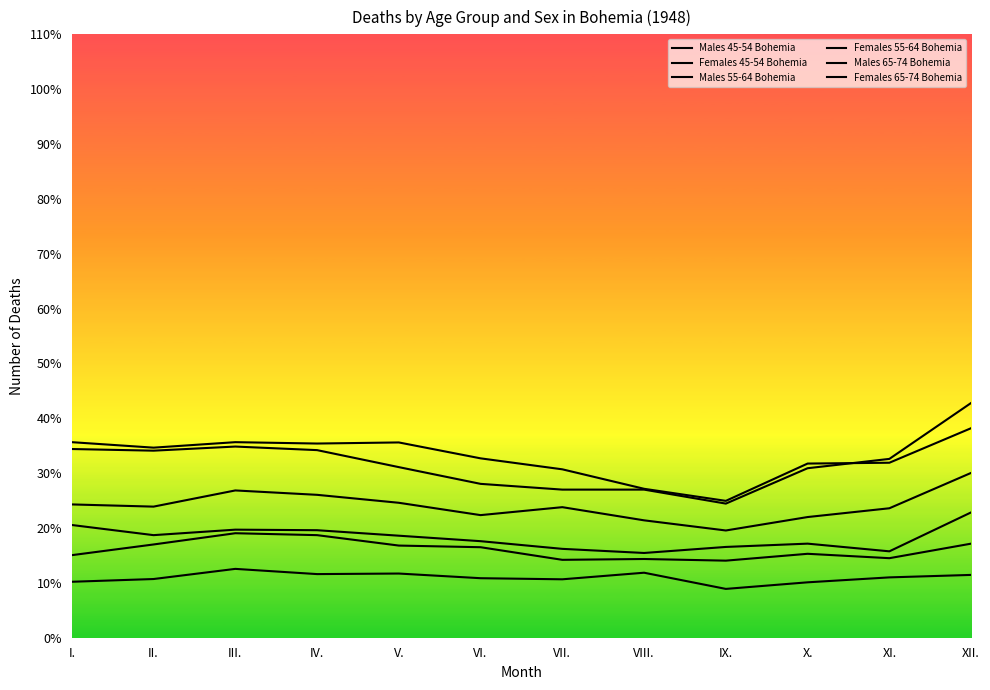

How many interior local valleys does the Females 55-64 Bohemia series have?

3